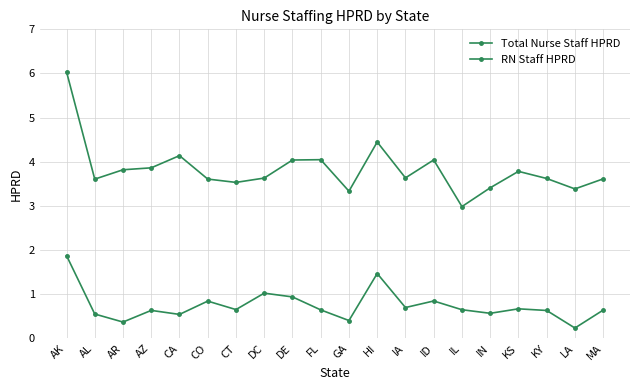

True or false: RN Staff HPRD and Total Nurse Staff HPRD intersect in this chart.

False